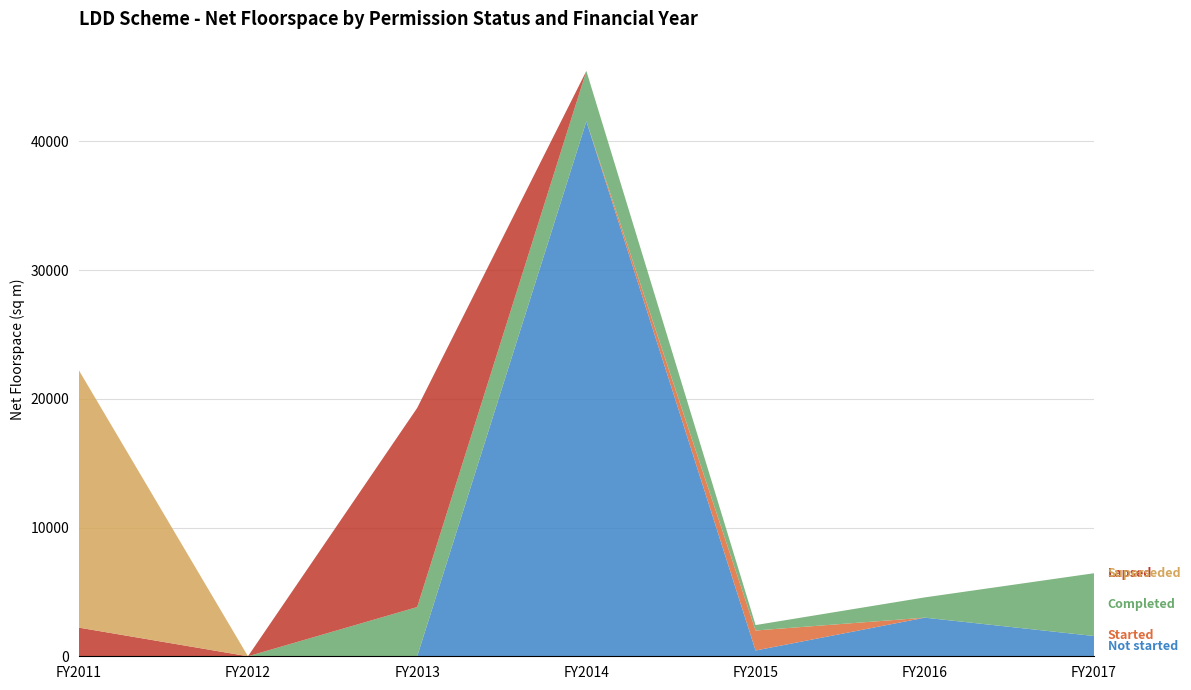

Reading right to left, what are all the values shown in this chart?

Not started: FY2017=1575	FY2016=2999	FY2015=449	FY2014=41546	FY2013=0	FY2012=0	FY2011=0
Started: FY2017=0	FY2016=0	FY2015=1554	FY2014=0	FY2013=0	FY2012=0	FY2011=0
Completed: FY2017=4875	FY2016=1575	FY2015=421	FY2014=3918	FY2013=3825	FY2012=0	FY2011=0
Lapsed: FY2017=0	FY2016=0	FY2015=0	FY2014=0	FY2013=15461	FY2012=0	FY2011=2227
Superseded: FY2017=0	FY2016=0	FY2015=0	FY2014=0	FY2013=0	FY2012=0	FY2011=20000